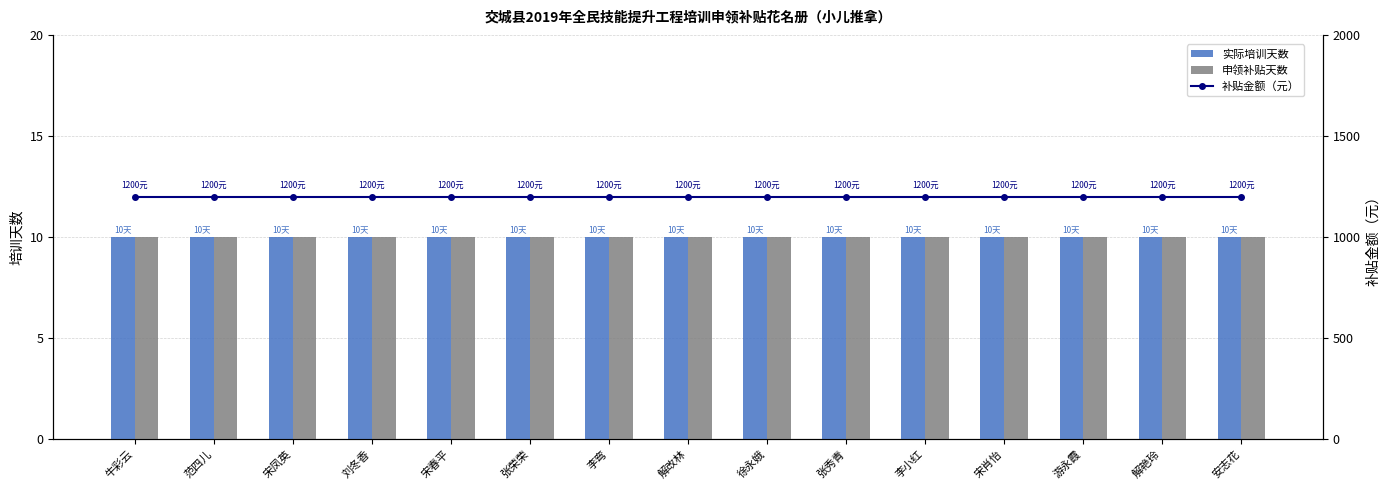

Reading right to left, list all the values displayed in this chart.

实际培训天数: 安志花=10	解艳玲=10	游永霞=10	宋肖怡=10	李小红=10	张秀青=10	徐永娥=10	解改林=10	李弯=10	张荣荣=10	宋春平=10	刘冬香=10	宋凤英=10	范四儿=10	牛彩云=10
申领补贴天数: 安志花=10	解艳玲=10	游永霞=10	宋肖怡=10	李小红=10	张秀青=10	徐永娥=10	解改林=10	李弯=10	张荣荣=10	宋春平=10	刘冬香=10	宋凤英=10	范四儿=10	牛彩云=10
补贴金额（元）: 安志花=1200	解艳玲=1200	游永霞=1200	宋肖怡=1200	李小红=1200	张秀青=1200	徐永娥=1200	解改林=1200	李弯=1200	张荣荣=1200	宋春平=1200	刘冬香=1200	宋凤英=1200	范四儿=1200	牛彩云=1200